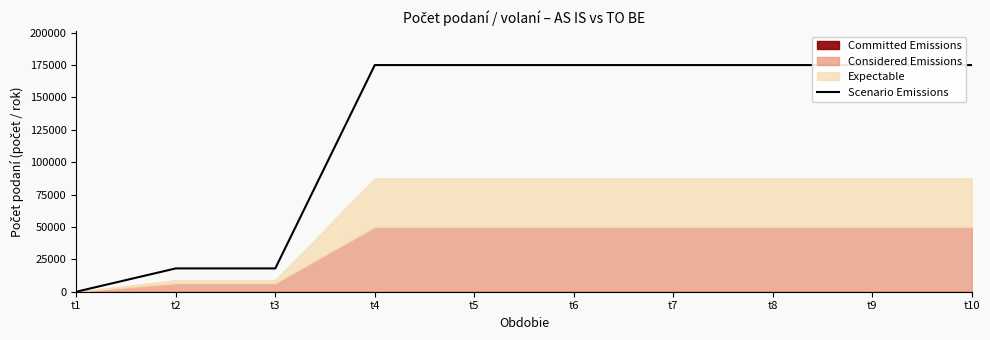

What is the maximum value shown in the chart?

175000